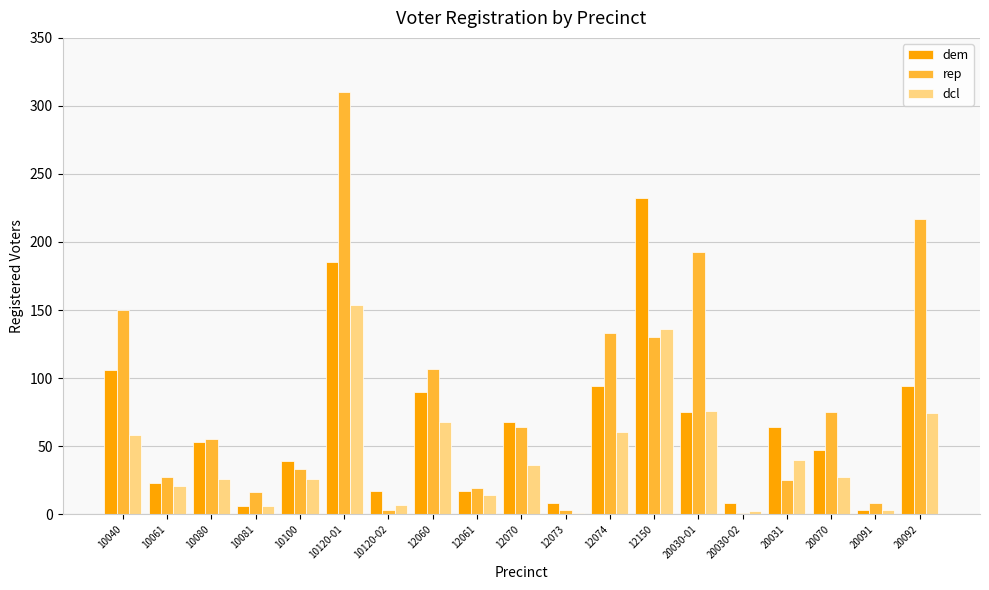

What is the maximum value for dem?

232